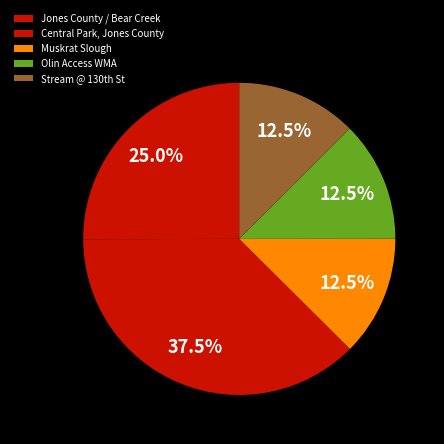

How many slices are in this pie chart?

5